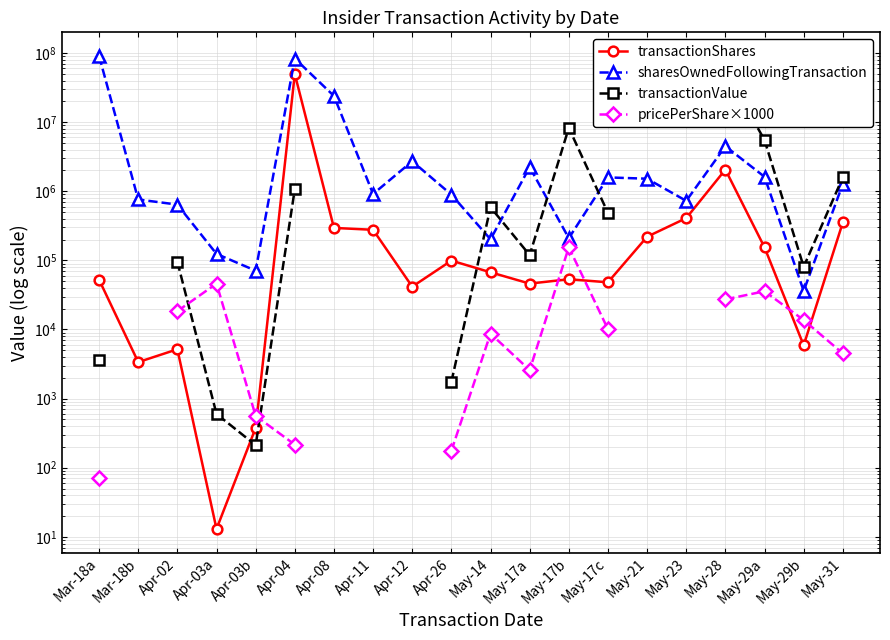

How many values in the pricePerShare×1000 series are below 27263?

10